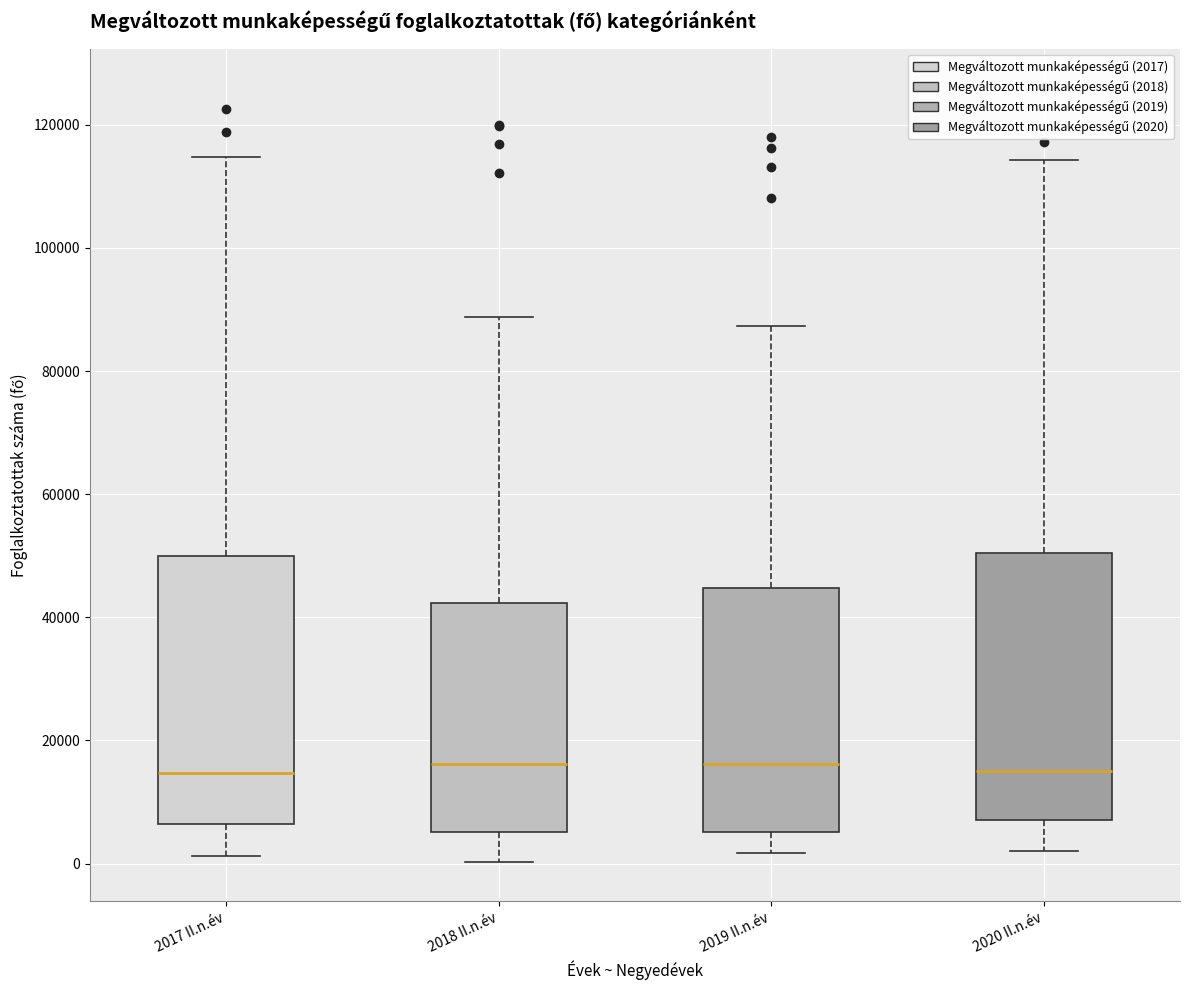

Reading left to right, read every box against the y-axis: the position of its median line, the range the box covers, and the ends of its whiskers. The values are not printed on the chart, so give them approximately, as read against the axis.

2017 II.n.év: median 14000, box 6000 to 50000, whiskers 2000 to 114000
2018 II.n.év: median 16000, box 6000 to 42000, whiskers 0 to 88000
2019 II.n.év: median 16000, box 6000 to 44000, whiskers 2000 to 88000
2020 II.n.év: median 14000, box 8000 to 50000, whiskers 2000 to 114000